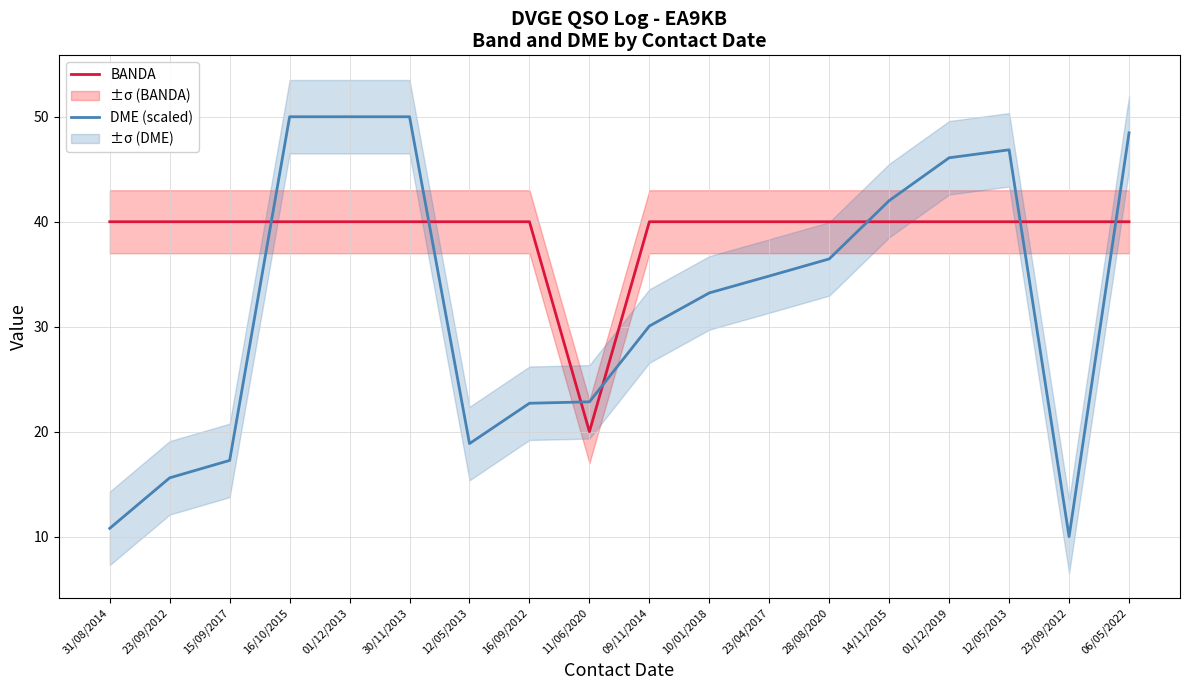

At how many categories does at least one series exceed 44?

6